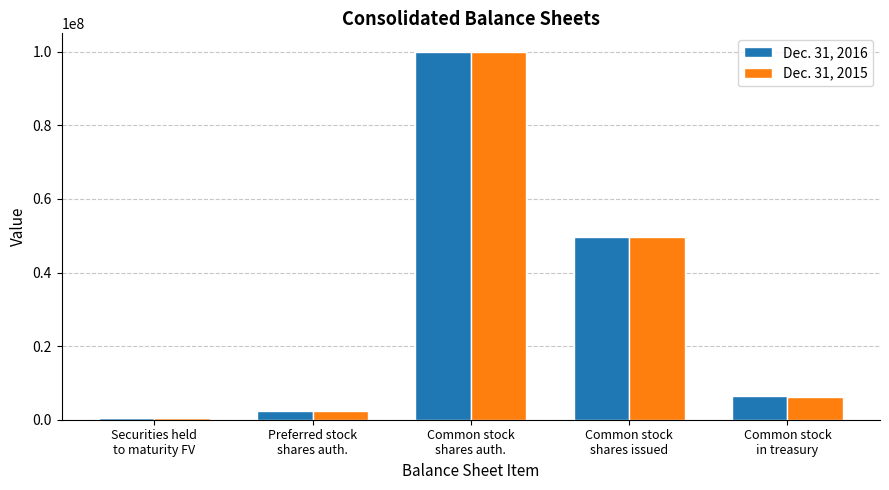

What is the sum of the Dec. 31, 2016 values at Common stock
shares issued and Securities held
to maturity FV?

50176543